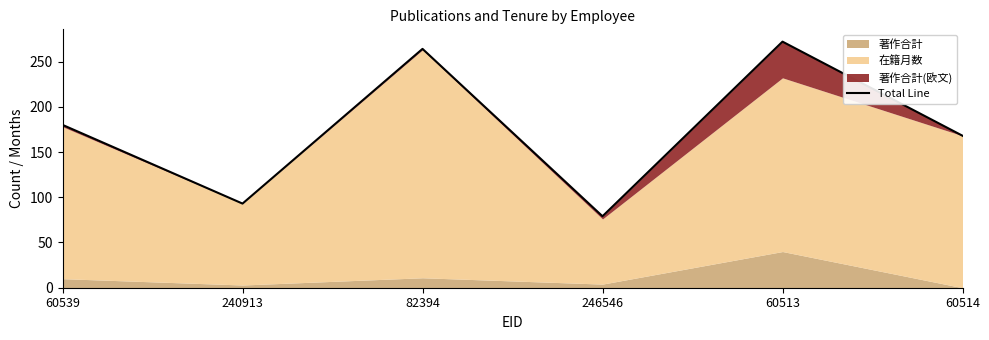

What position from the right is 60514?

1